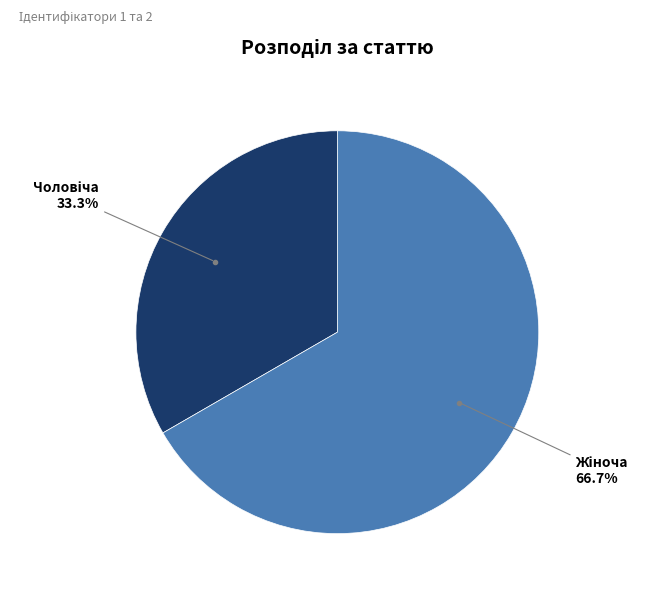

How many slices are in this pie chart?

2